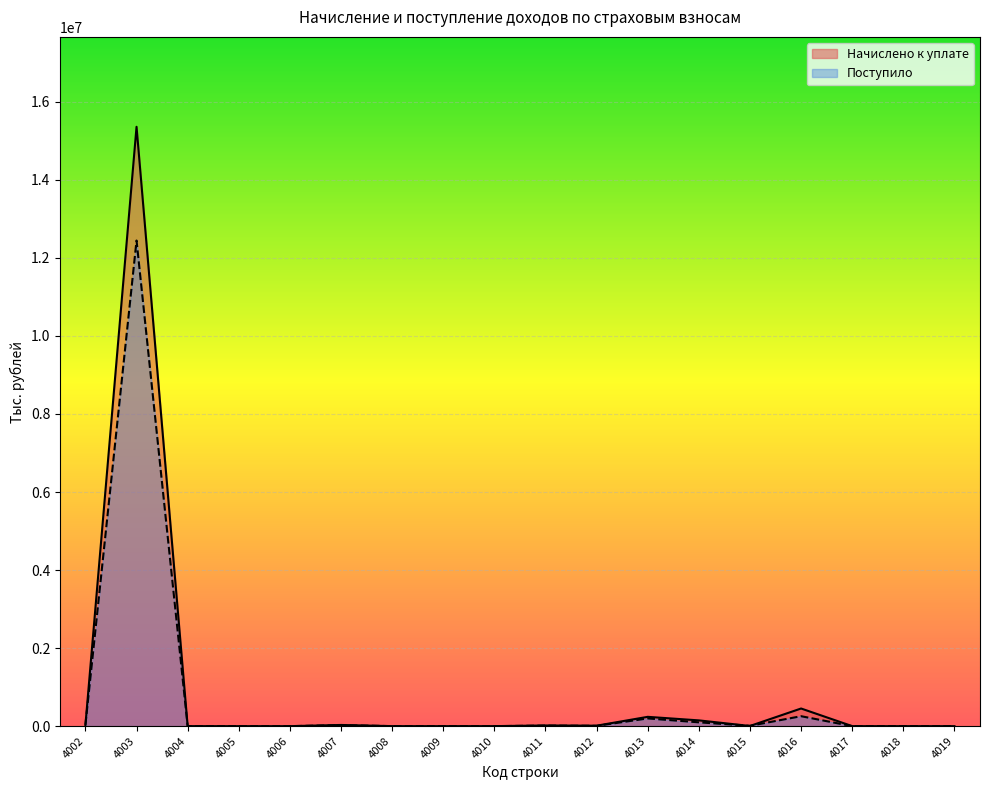

The Поступило series shows 8004 at 4012. True or false?

True